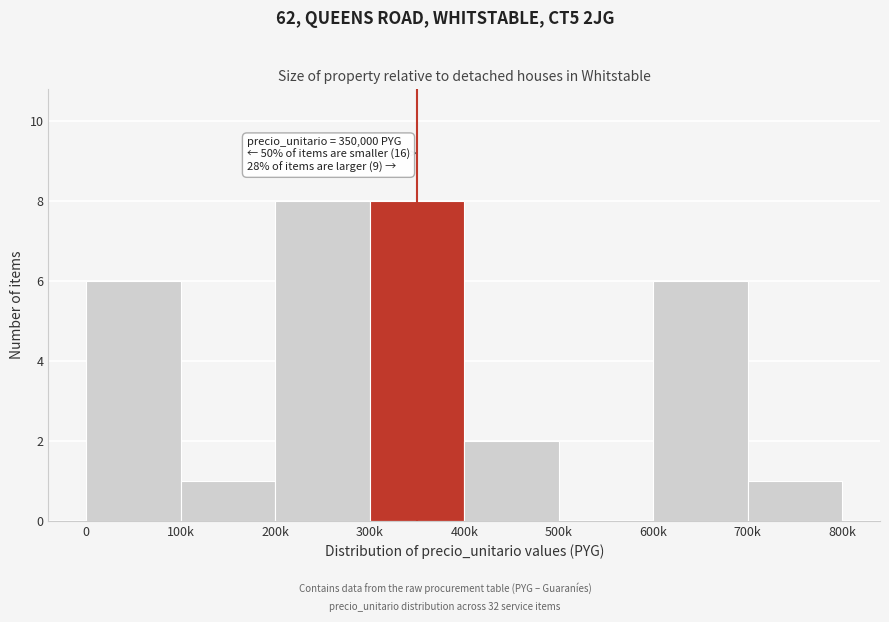

Reading right to left, what are all the values shown in this chart?

700k=1	600k=6	500k=0	400k=2	300k=8	200k=8	100k=1	0=6